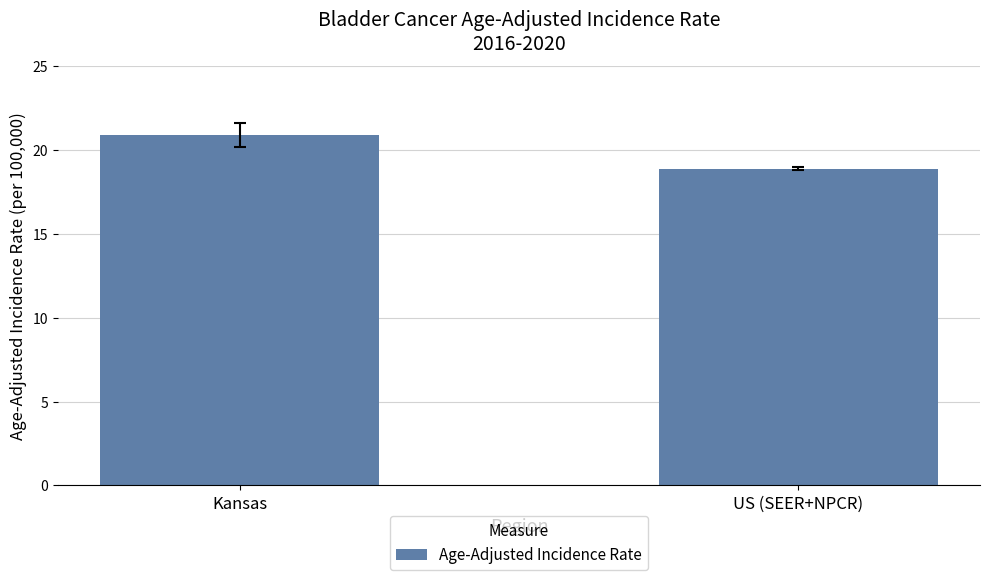

What position from the left is US (SEER+NPCR)?

2